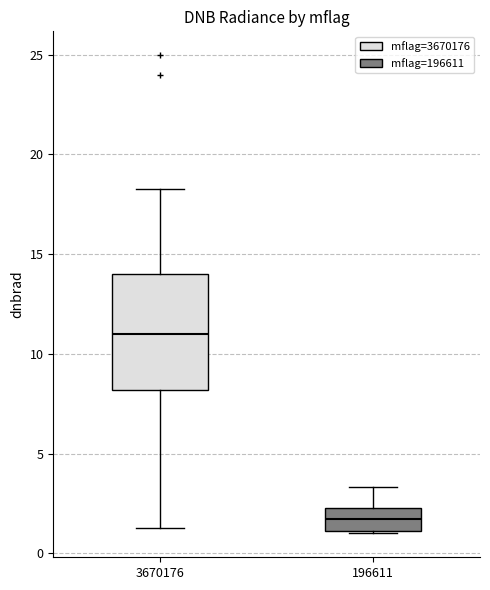

Which box's median line is the lowest?

196611